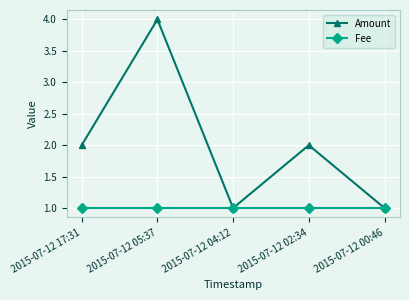

How many data points does each series have?

5